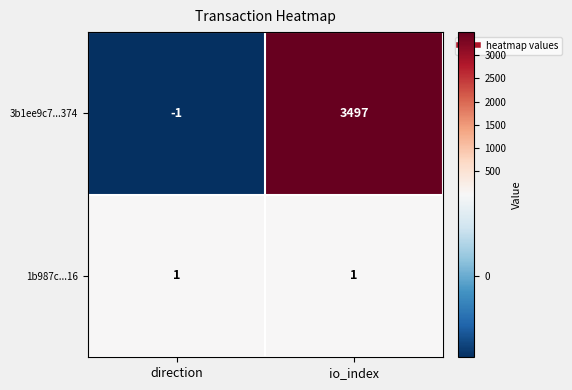

Rank the series by their average value, from lowest to highest.

1b987c...16, 3b1ee9c7...374